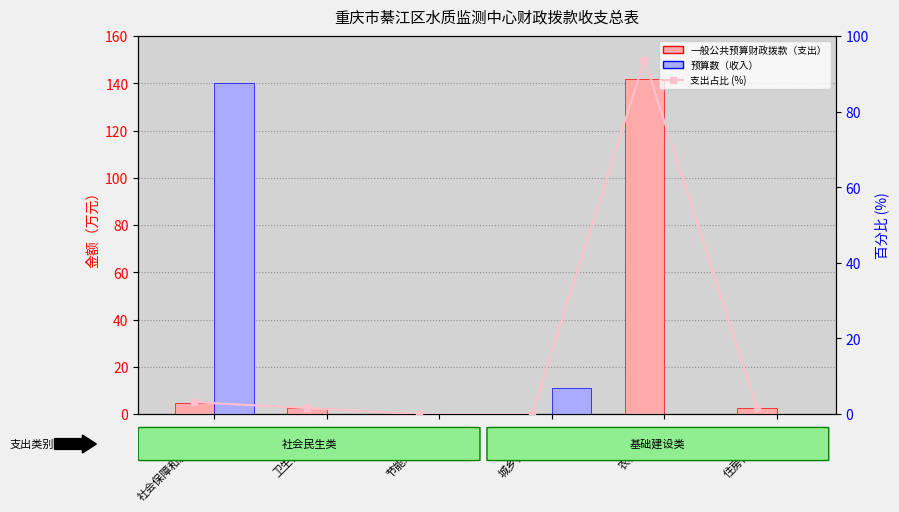

True or false: 支出占比 (%) has a value of 132.9 at 农林水支出.

False